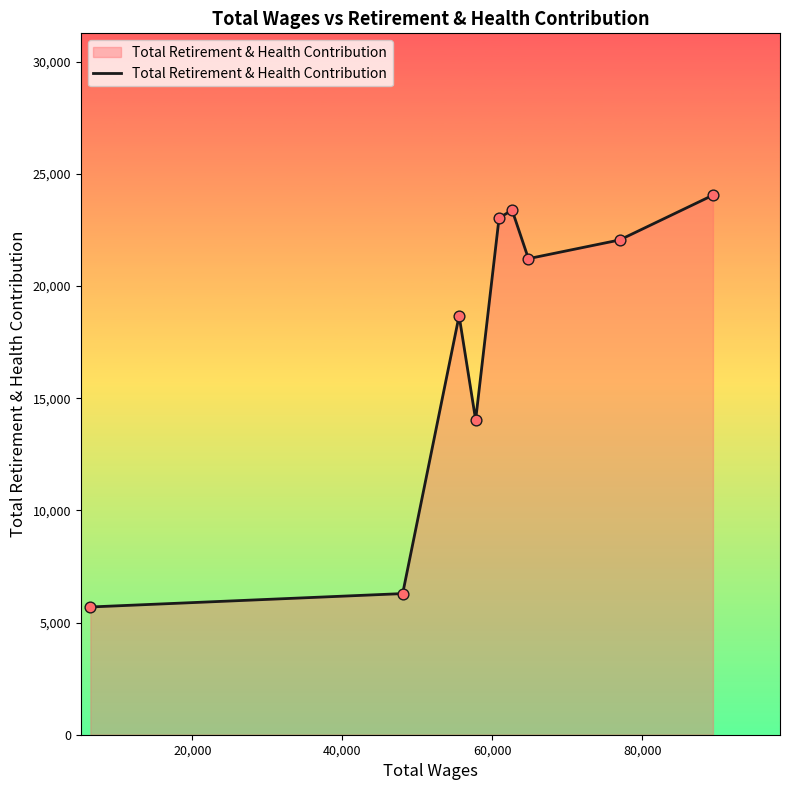

What is the difference between the maximum and minimum values?

18355